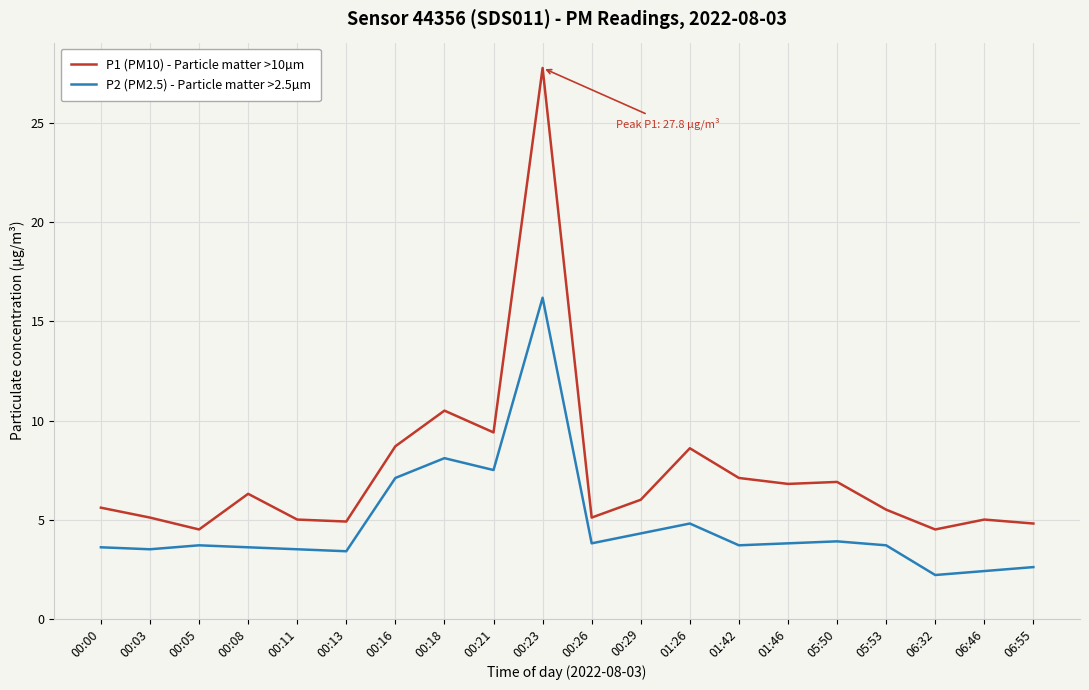

What position from the left is 00:13?

6